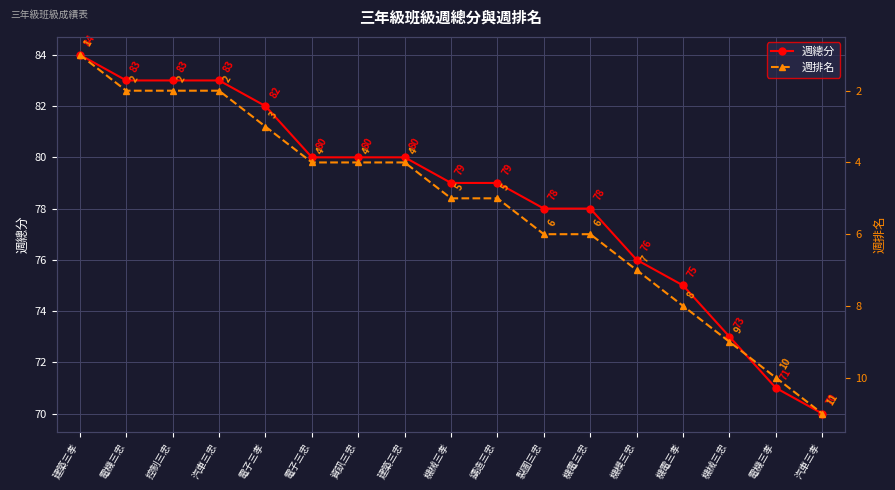

The 週總分 series shows 111 at 機模三忠. True or false?

False